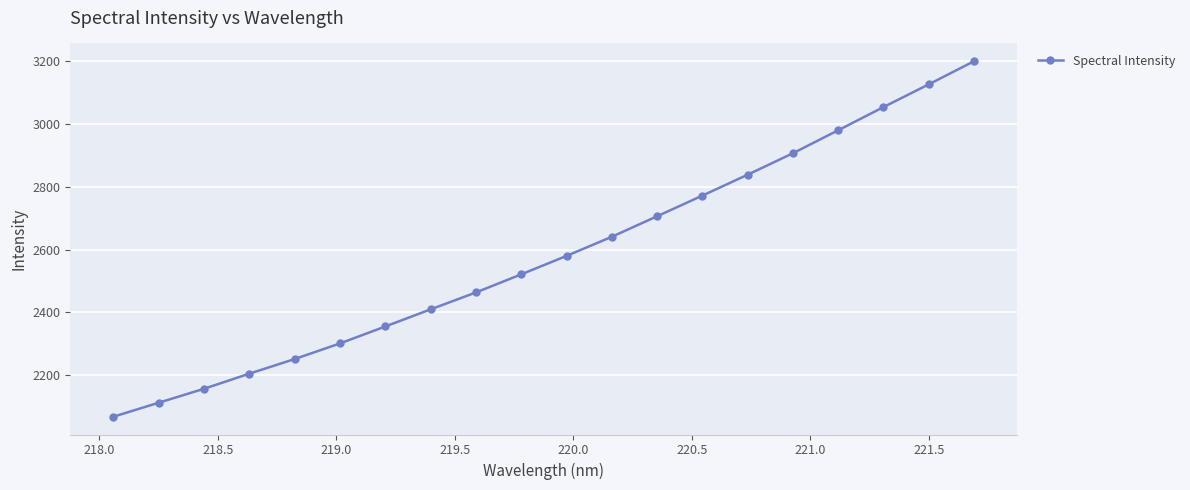

What is the average value?

2582.6